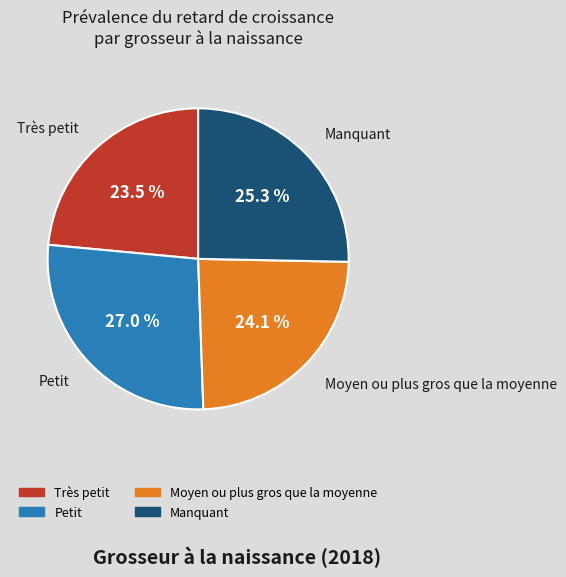

Approximately how many times larger is the value at Petit compared to Manquant?

1.1